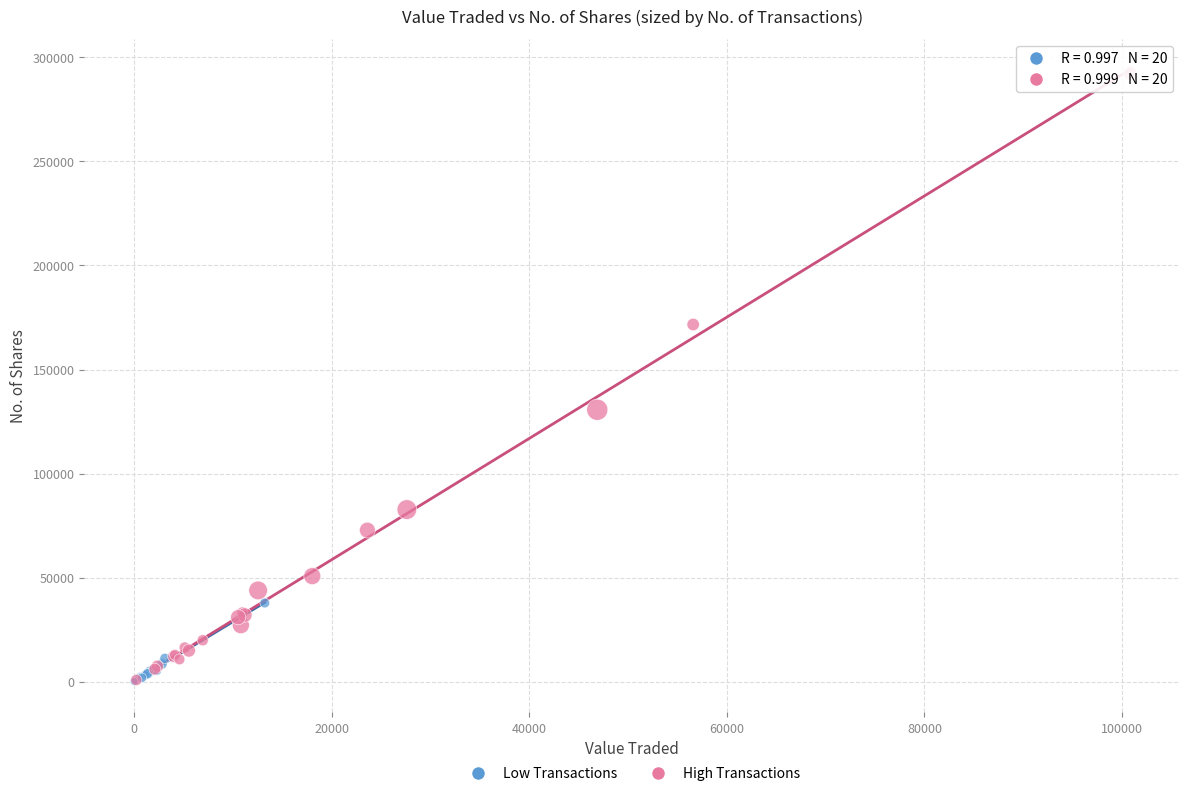

Which series reaches the maximum Y coordinate?

High Transactions